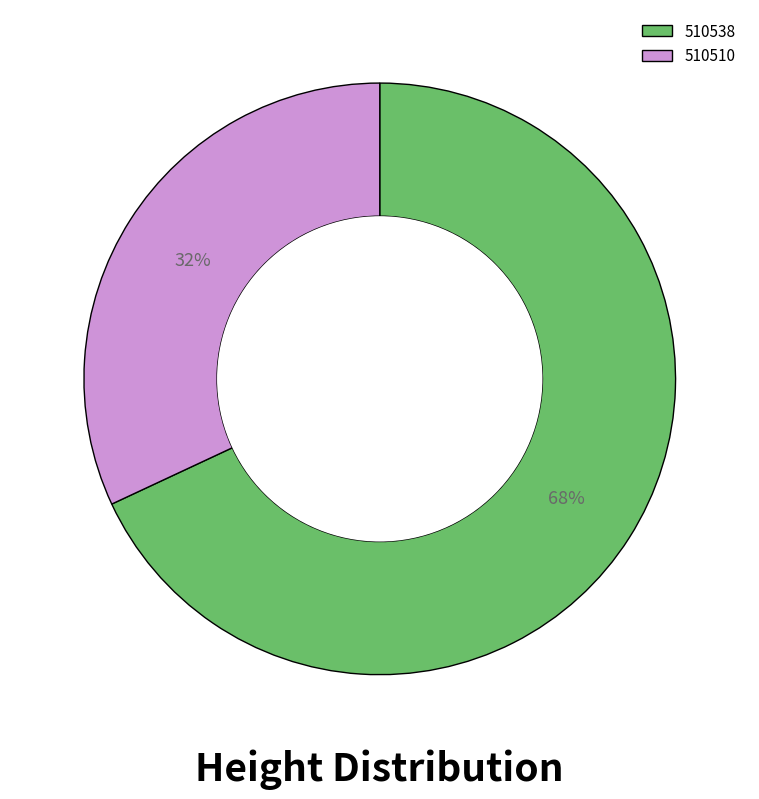

Which slice is the largest?

510538